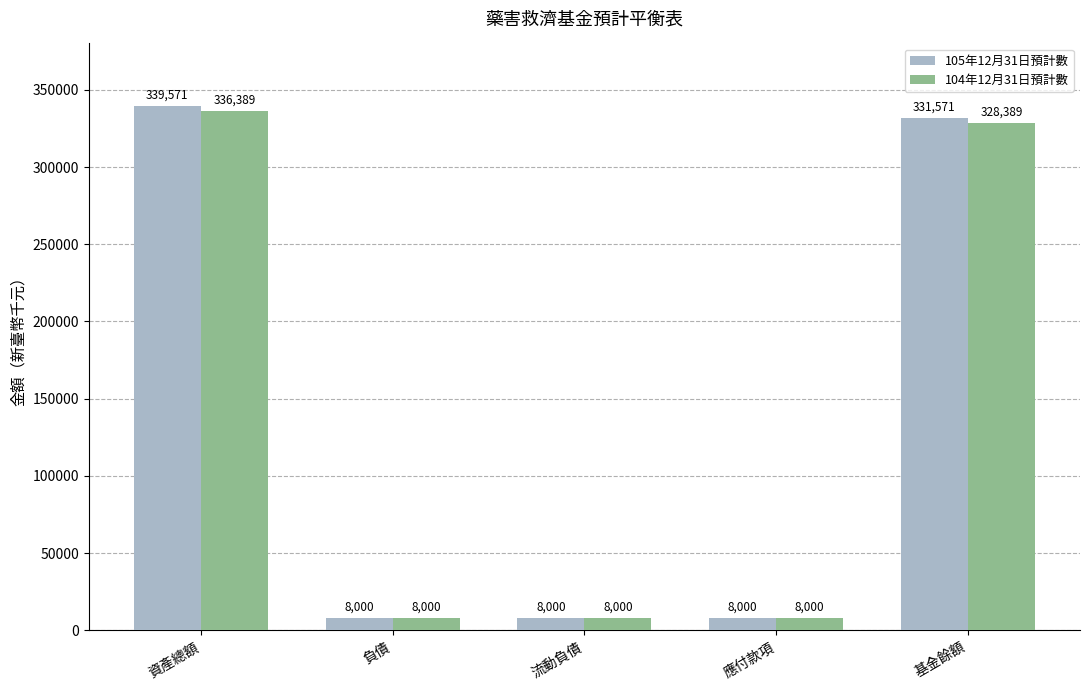

What is the label of the 4th bar from the right?

負債